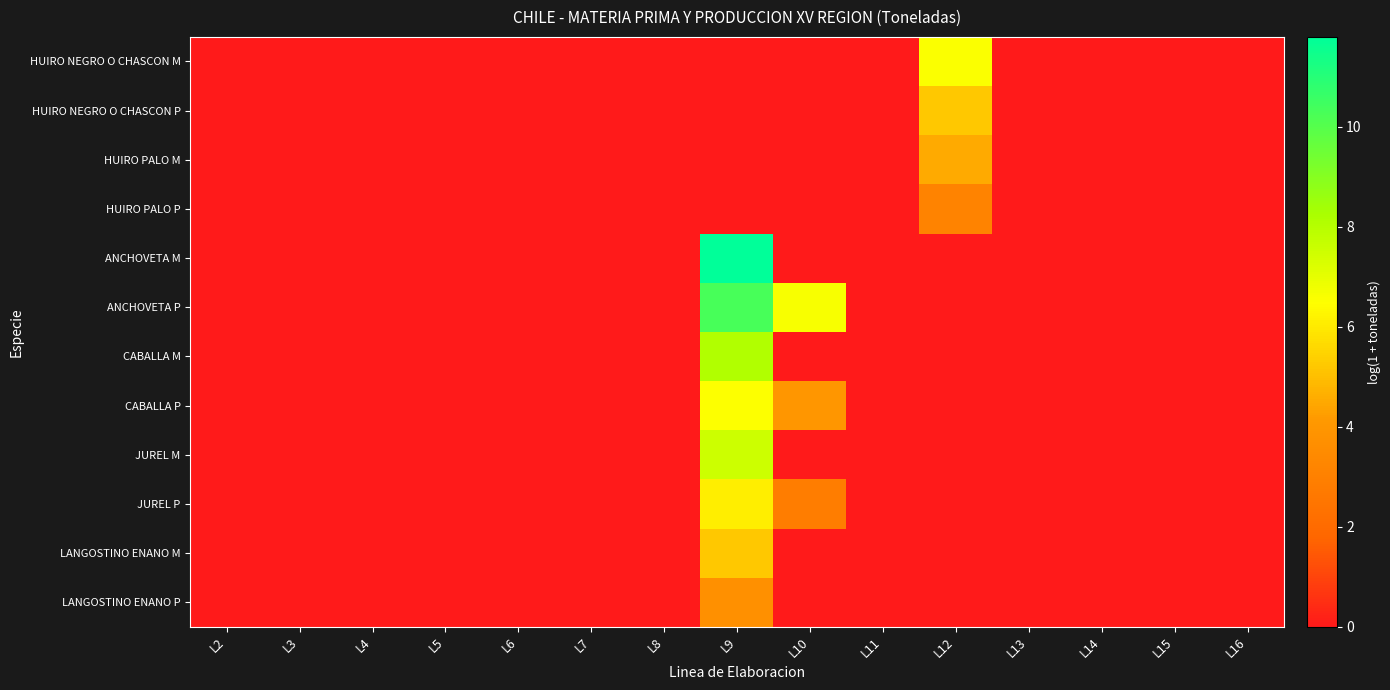

Which series has the largest range (max minus min)?

ANCHOVETA M